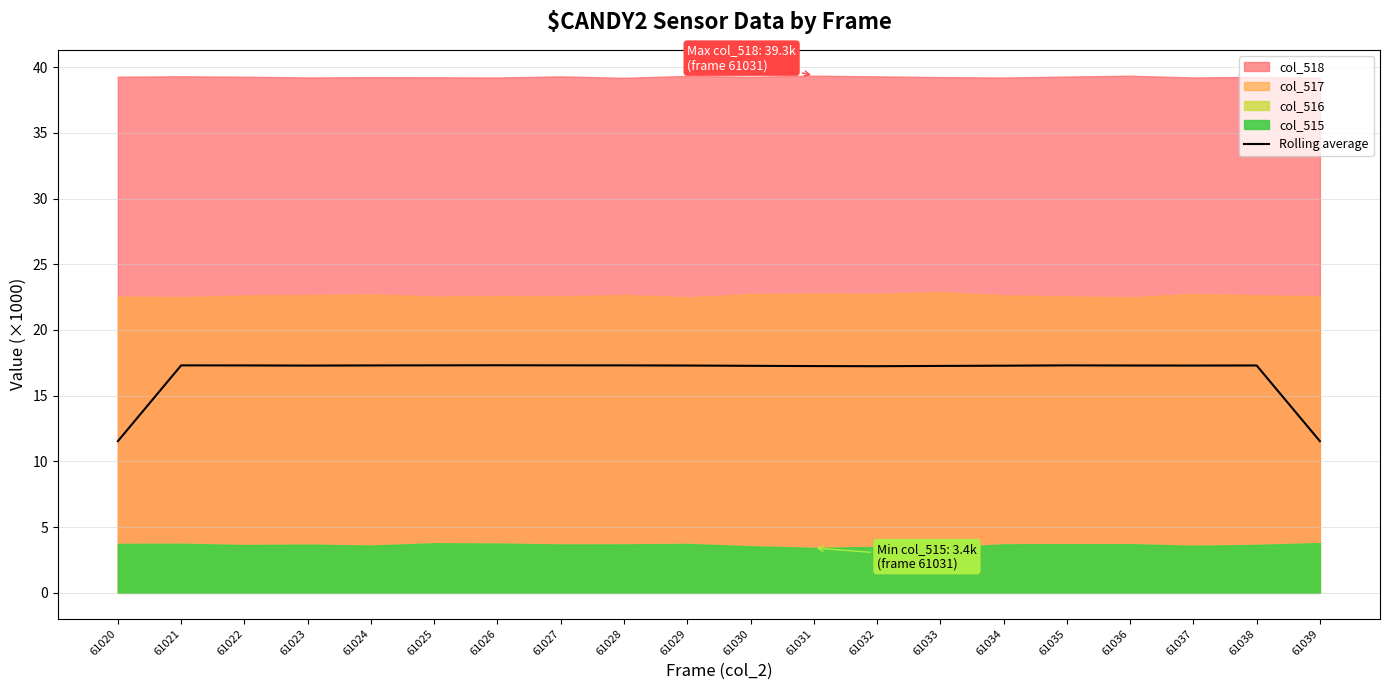

How many lines are shown in the chart?

1